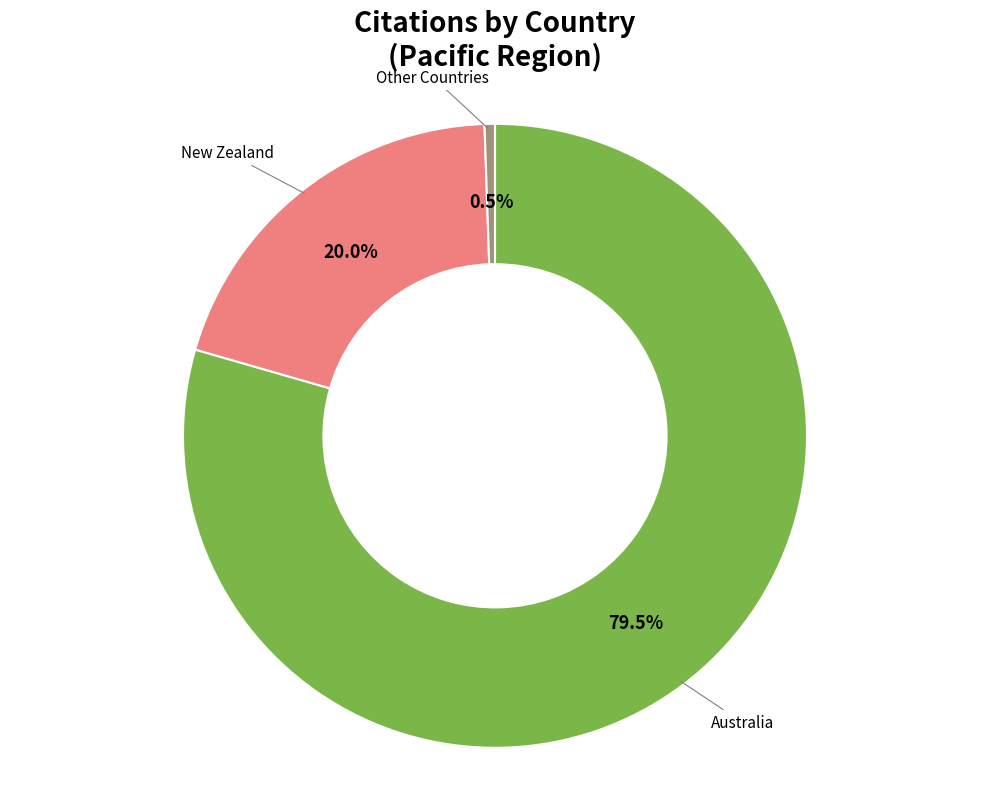

How many segments does this pie chart have?

3